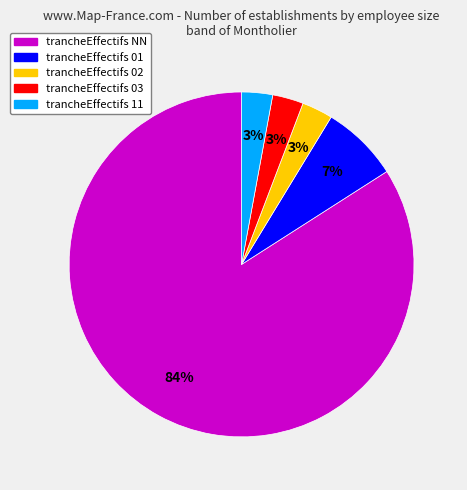

Does any single category account for the majority?

Yes